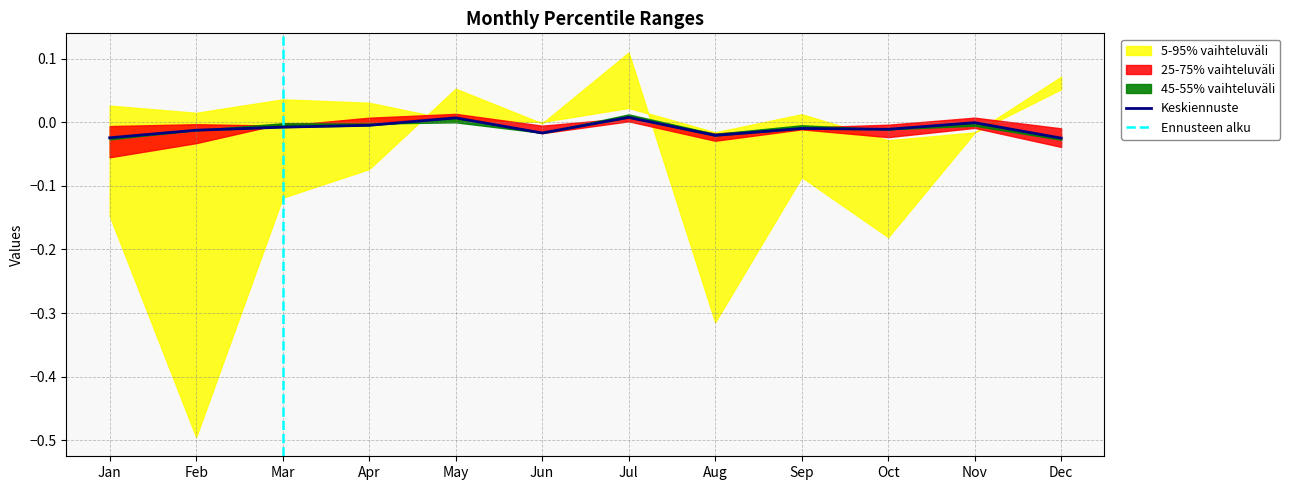

Which series has the largest range (max minus min)?

pct95